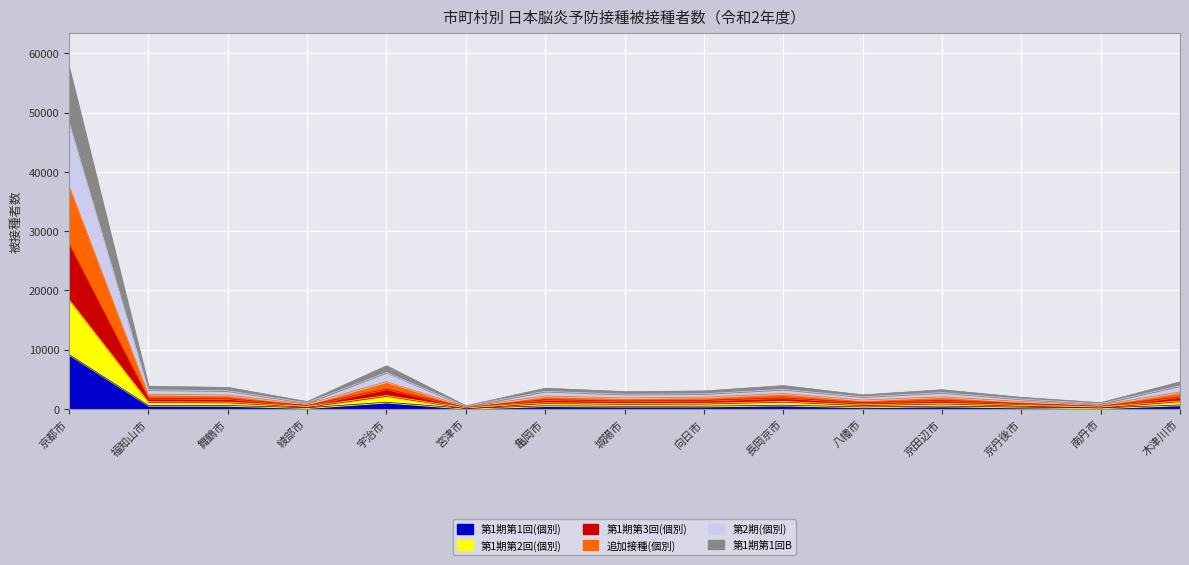

List the labels in order of 第1期第1回B value, smallest first.

宮津市, 南丹市, 綾部市, 京丹後市, 八幡市, 城陽市, 向日市, 京田辺市, 亀岡市, 舞鶴市, 福知山市, 長岡京市, 木津川市, 宇治市, 京都市